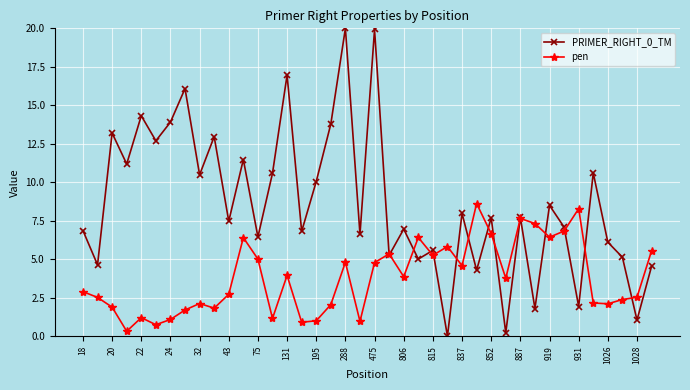

After their last crossing, which series has the higher values: pen or PRIMER_RIGHT_0_TM?

pen